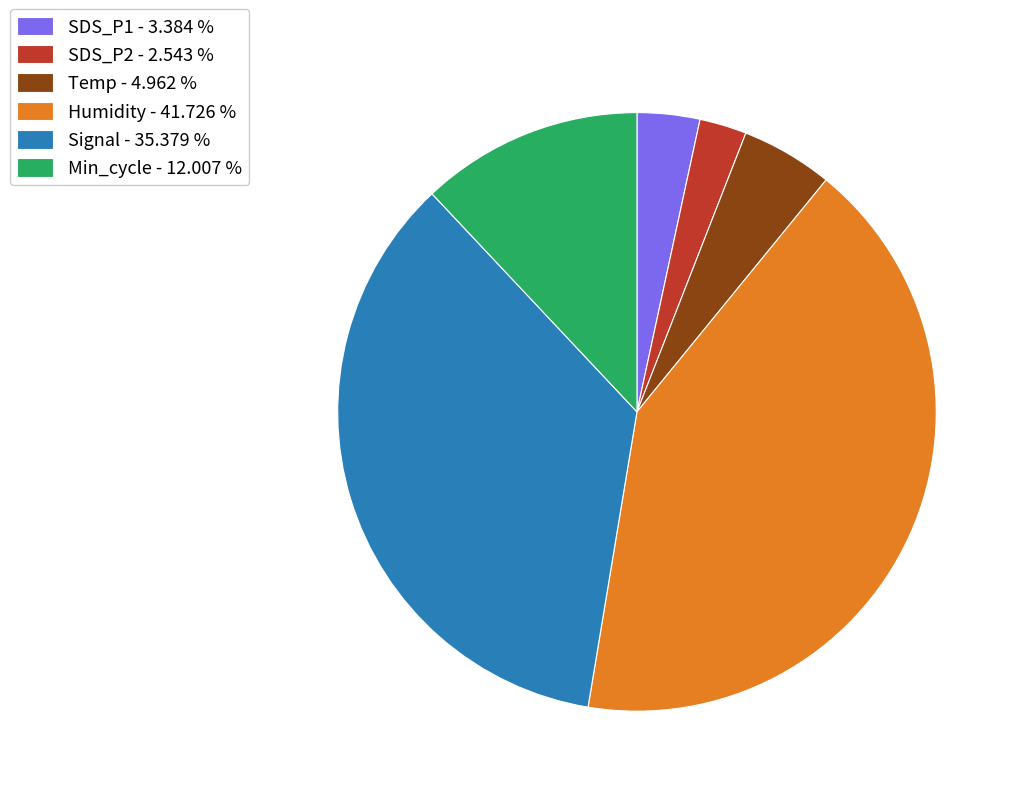

Rank the categories by value from highest to lowest.

Humidity - 41.726 %, Signal - 35.379 %, Min_cycle - 12.007 %, Temp - 4.962 %, SDS_P1 - 3.384 %, SDS_P2 - 2.543 %